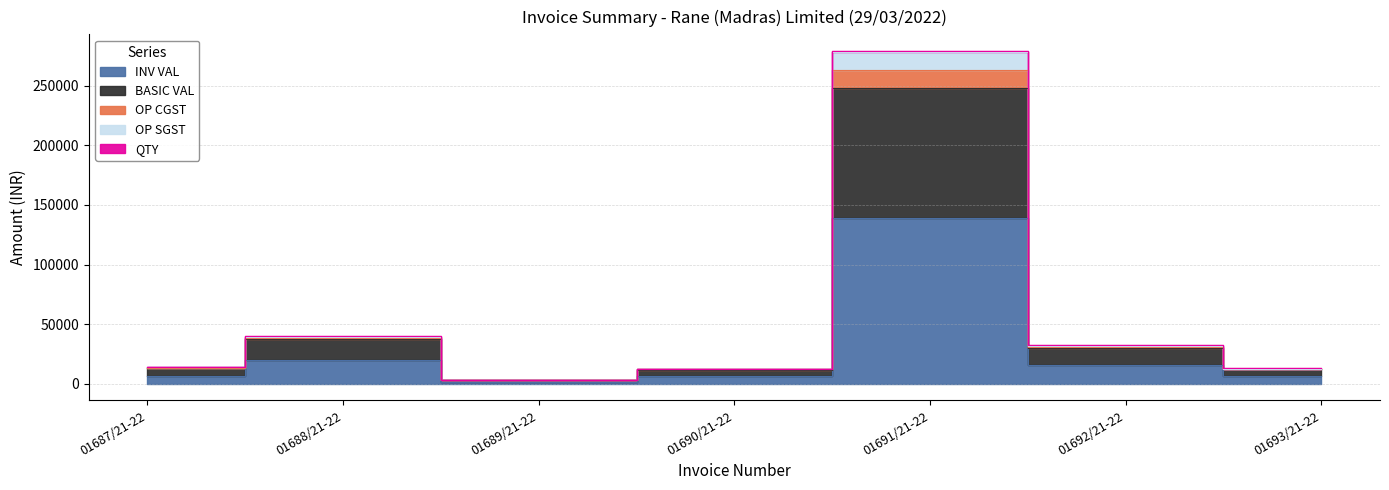

What is the spread (max minus min) of values at 01687/21-22?

6983.1